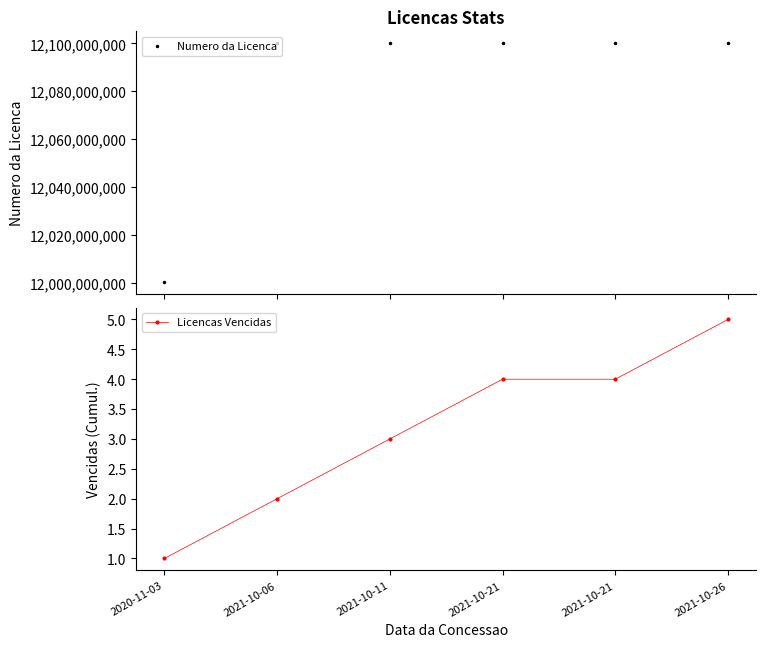

How many data points in Licencas Vencidas are less than 4?

3